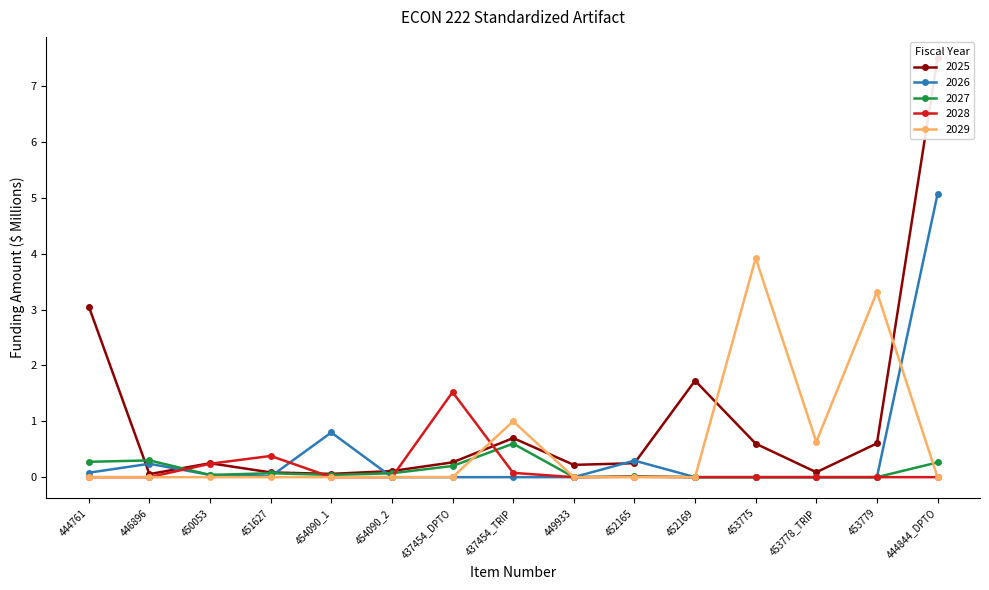

What is the difference between the 2029 values at 454090_2 and 437454_TRIP?

1.0